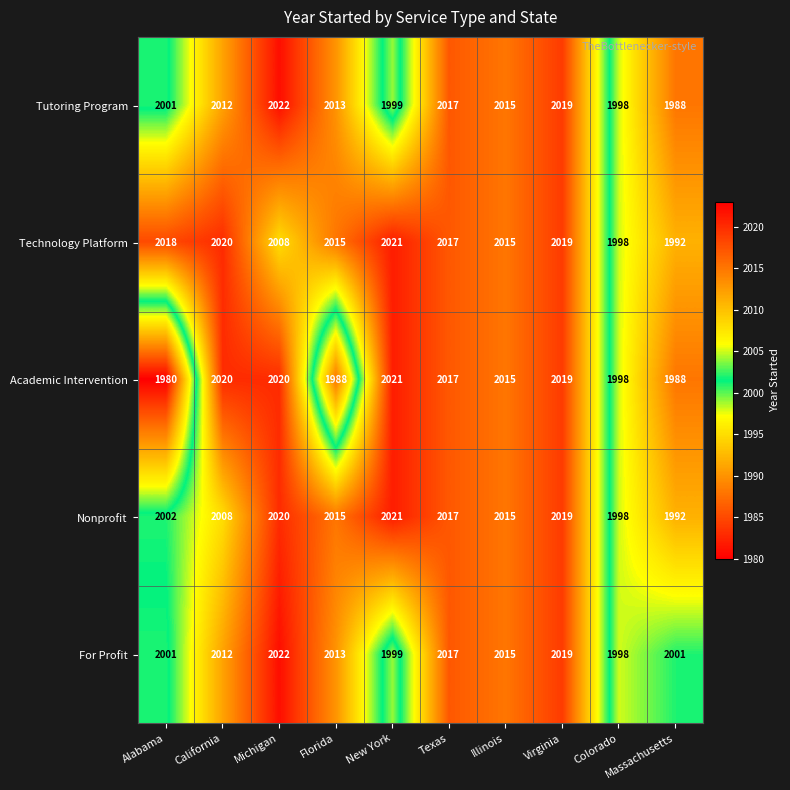

What is the difference between the maximum and minimum values in the Nonprofit series?

29